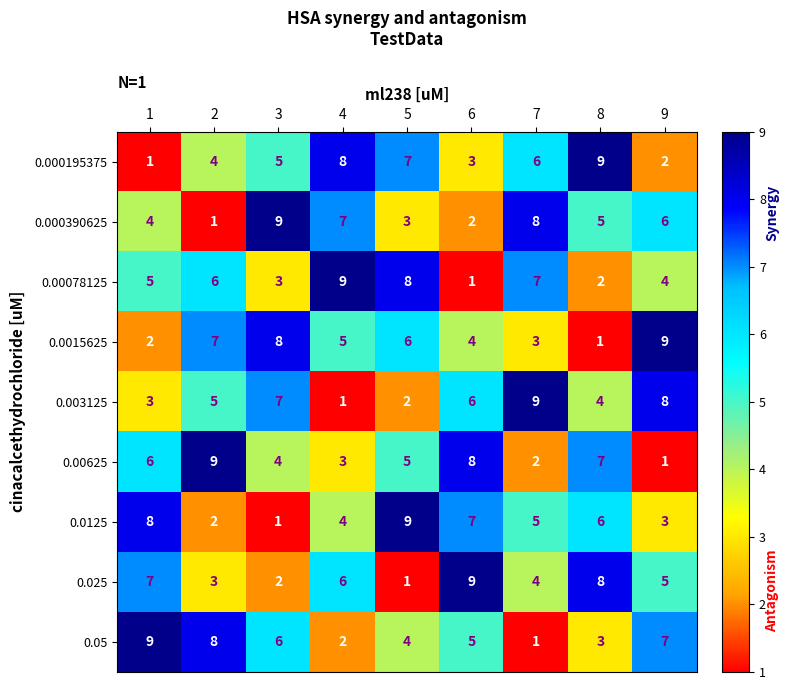

True or false: 0.003125 has a value of 1 at 3.

False